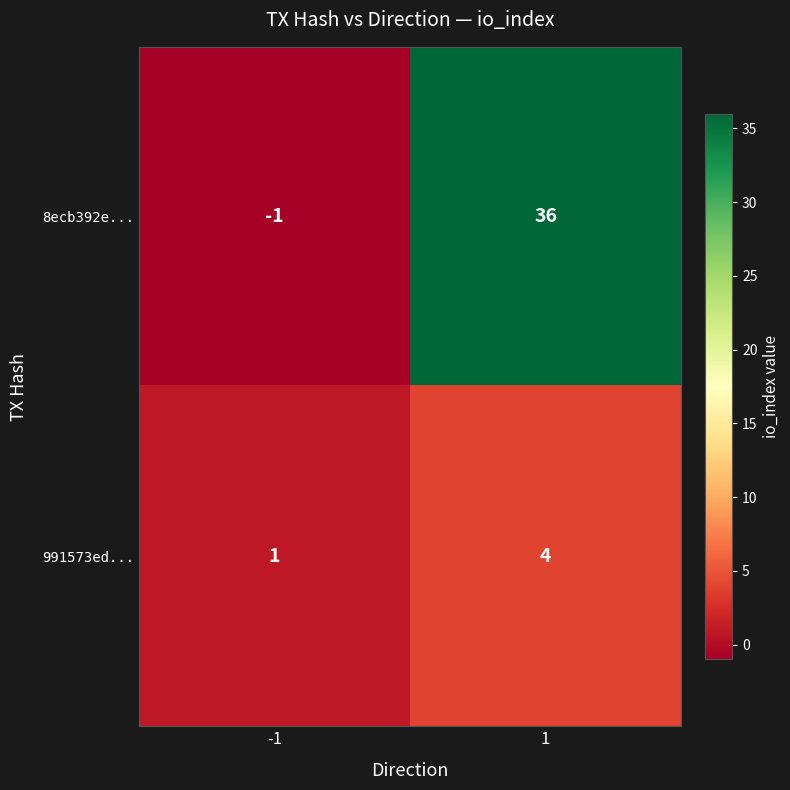

What is the difference between the highest and lowest values at 1?

32